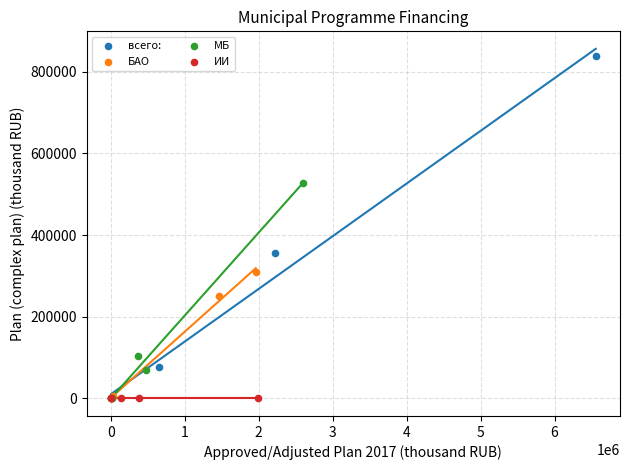

Which series reaches the maximum Y coordinate?

всего: